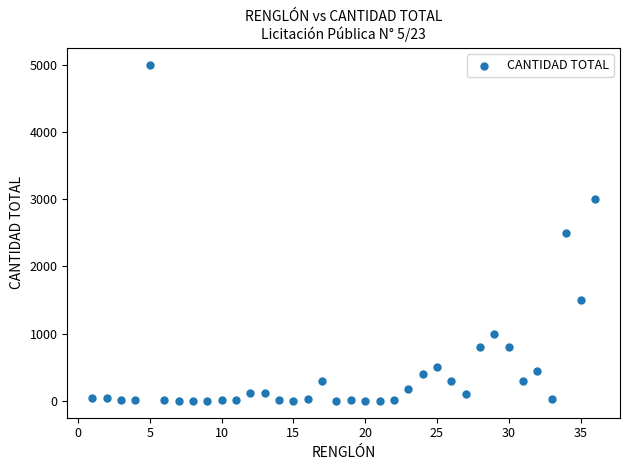

What is the range of X values (max minus min)?

35